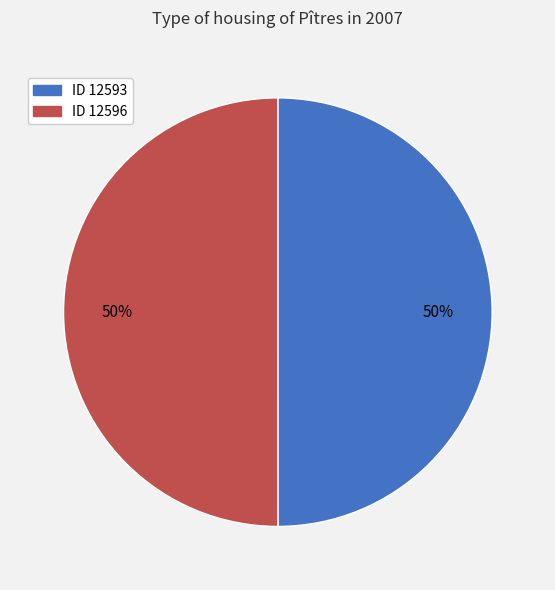

To the nearest percent, what is the average slice percentage?

50%